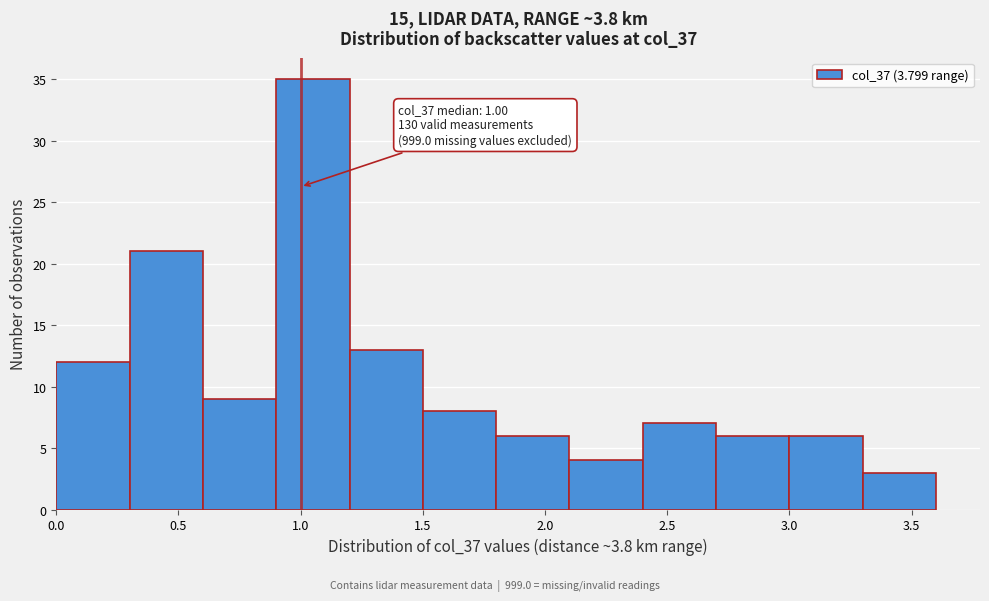

Over which range of the x-axis is the bar tallest?

0.9 to 1.2